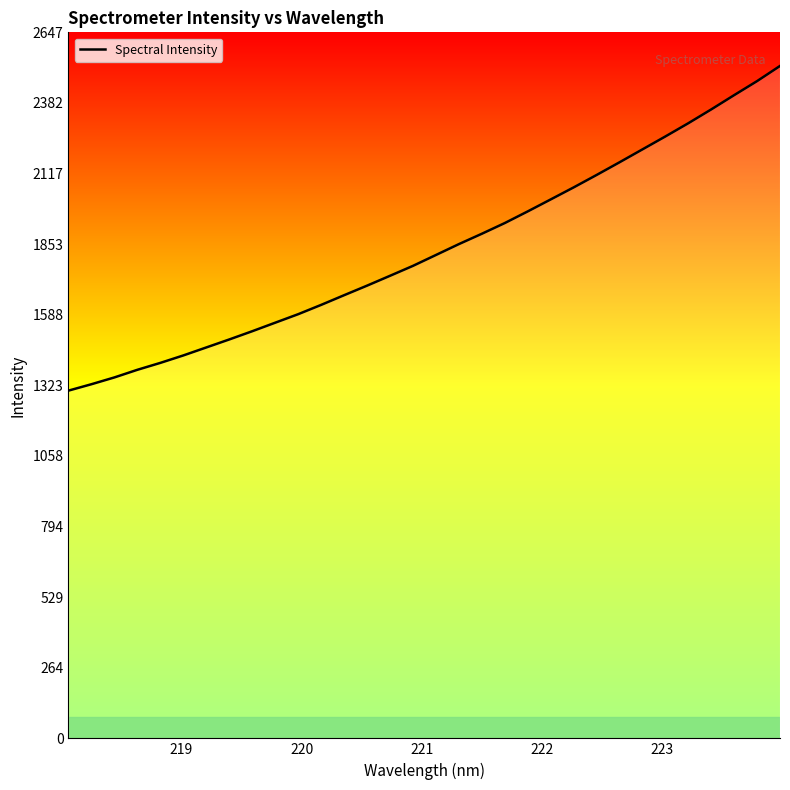

What is the minimum value shown in the chart?

1303.9